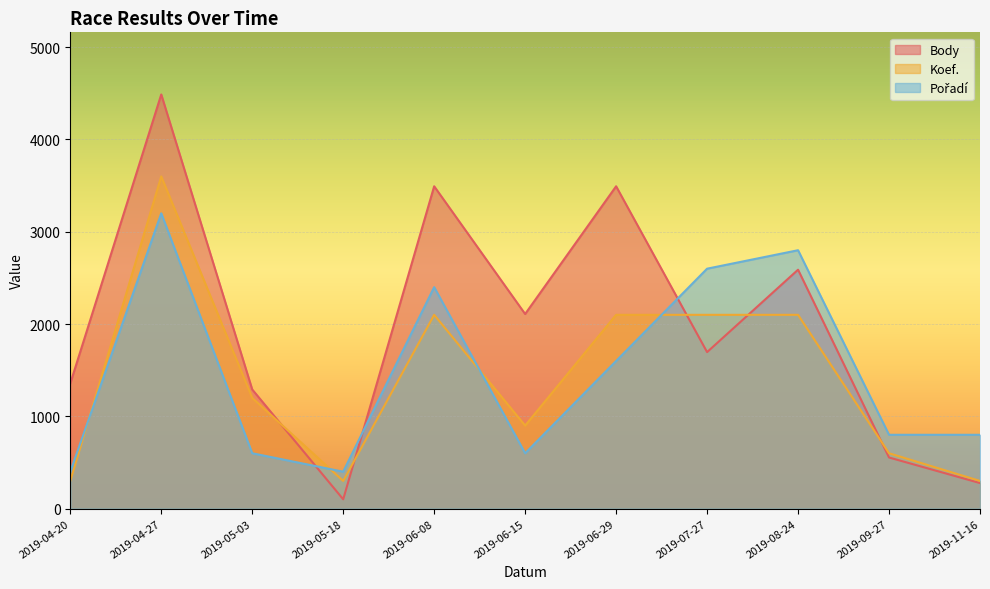

How many values in the Koef. series are below 1200?

5